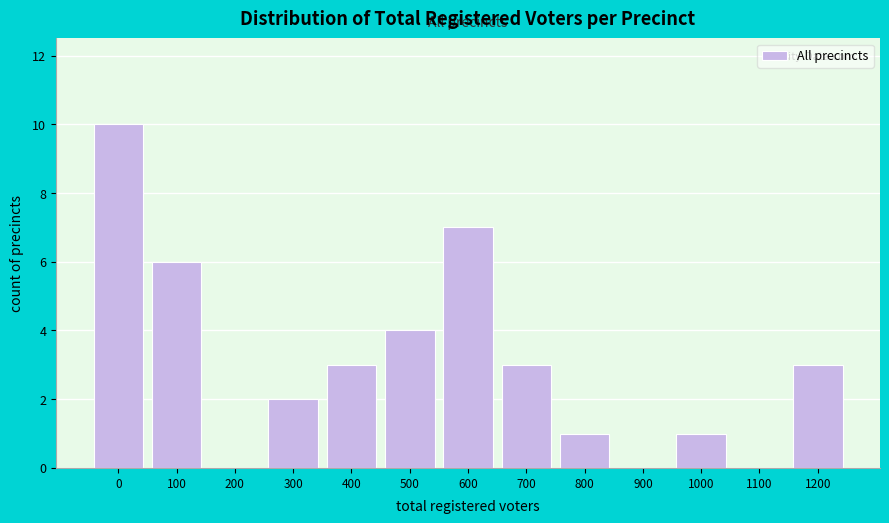

Reading right to left, transcribe all the data shown in this chart.

1200=3	1100=0	1000=1	900=0	800=1	700=3	600=7	500=4	400=3	300=2	200=0	100=6	0=10